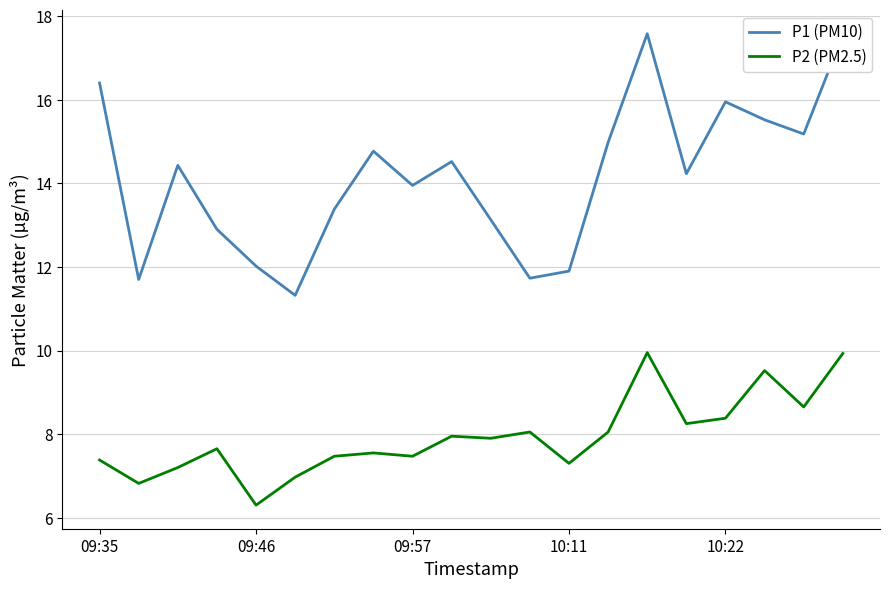

Which series has the largest total across all categories?

P1 (PM10)